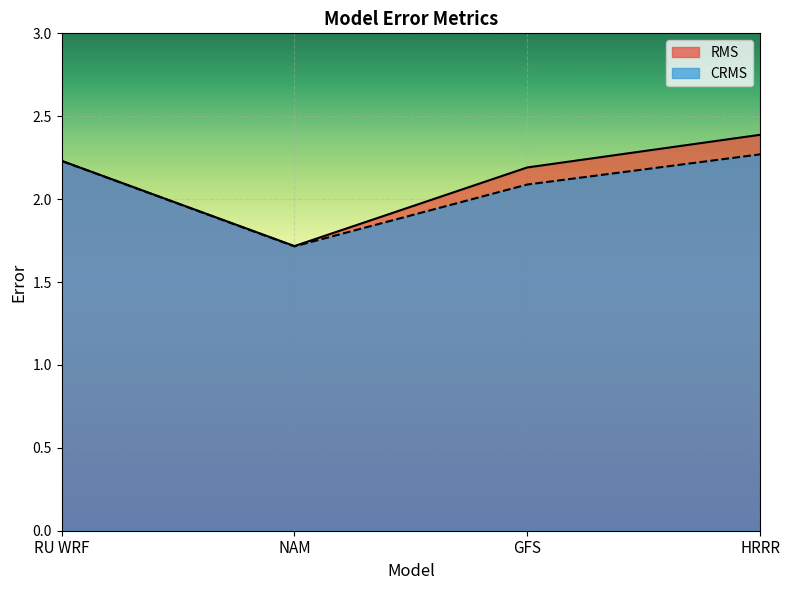

At which category does CRMS reach its first local valley?

NAM